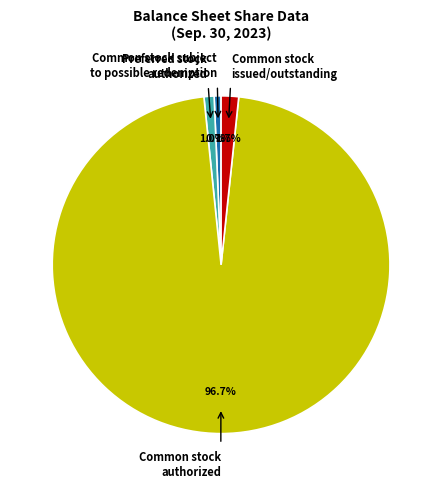

Which has a higher value, Common stock issued/outstanding or Common stock authorized?

Common stock authorized